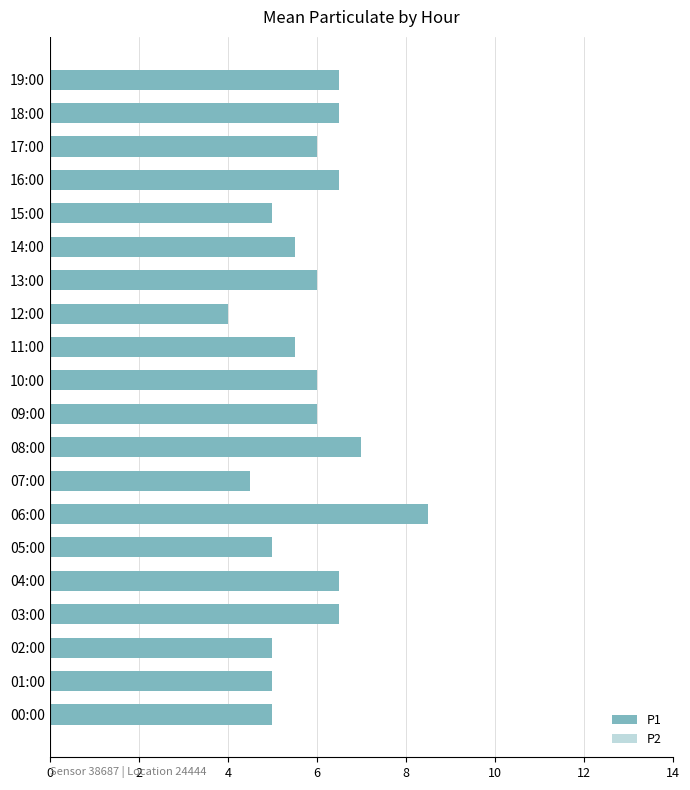

At which label does P1 reach its minimum?

12:00